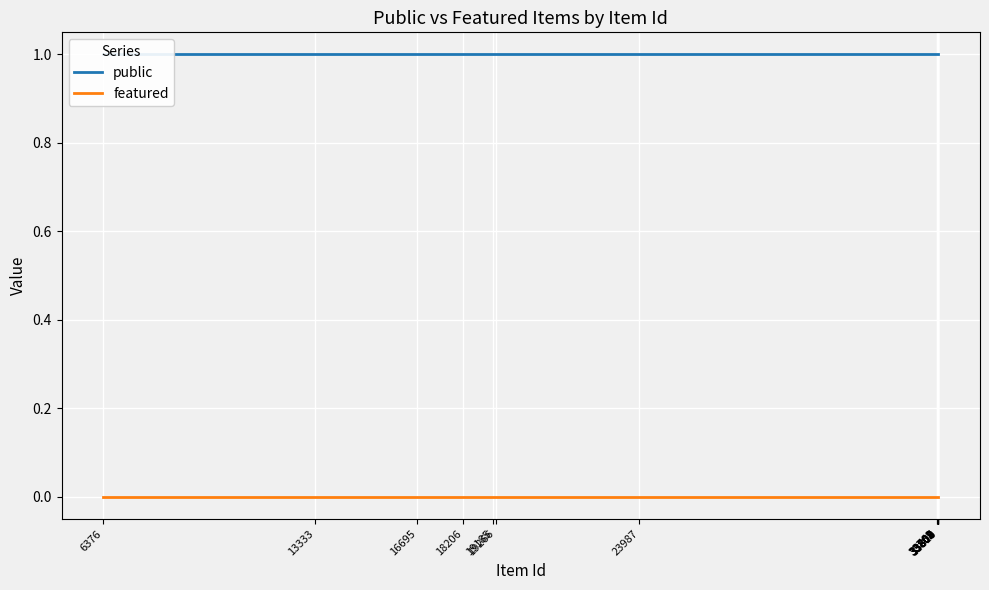

List the labels in order of public value, largest first.

6376, 13333, 16695, 18206, 19185, 19266, 23987, 33761, 33762, 33802, 33804, 33805, 33807, 33808, 33809, 33810